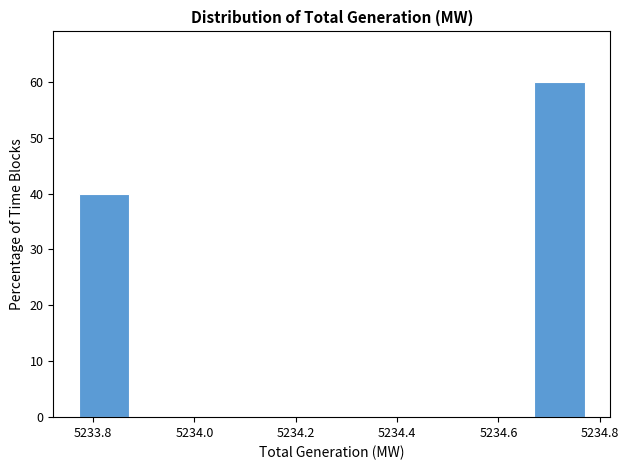

Reading left to right, list every bar in this chart as the range it spans on the x-axis followed by its height. Neither the bar edges nor the heights are printed on the chart, so give them approximately, as read against the axes.

5233.78 to 5233.88: 40
5233.88 to 5233.98: 0
5233.98 to 5234.08: 0
5234.08 to 5234.18: 0
5234.18 to 5234.28: 0
5234.28 to 5234.38: 0
5234.38 to 5234.48: 0
5234.48 to 5234.58: 0
5234.58 to 5234.68: 0
5234.68 to 5234.78: 60